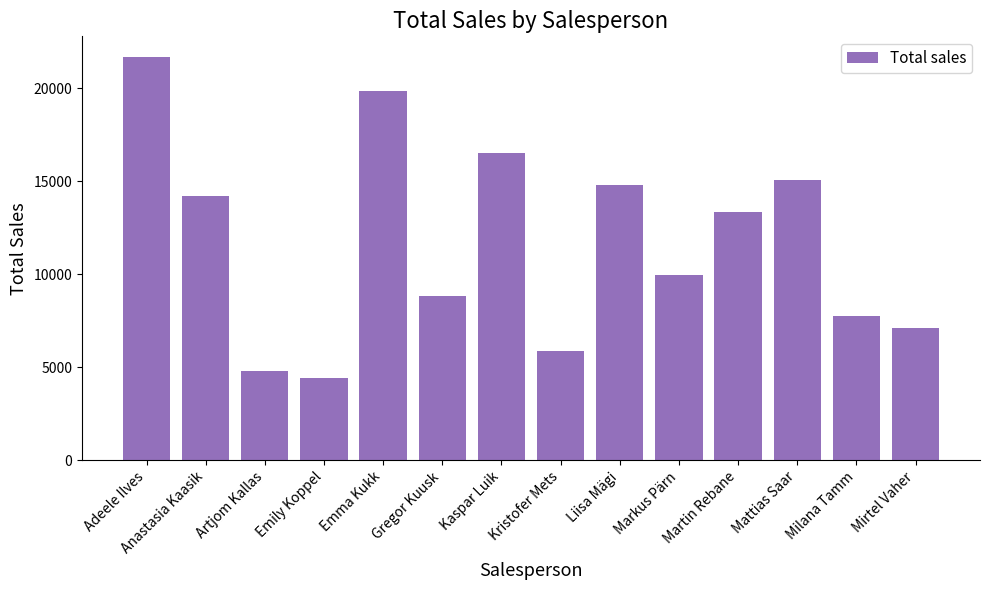

At which label does the data first exceed 13373?

Adeele Ilves